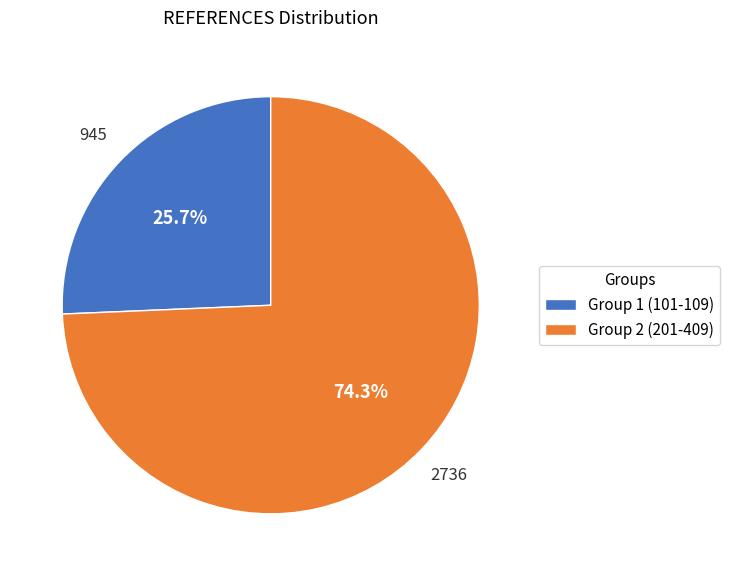

What portion of the pie excludes Group 2 (201-409)?

25.7%